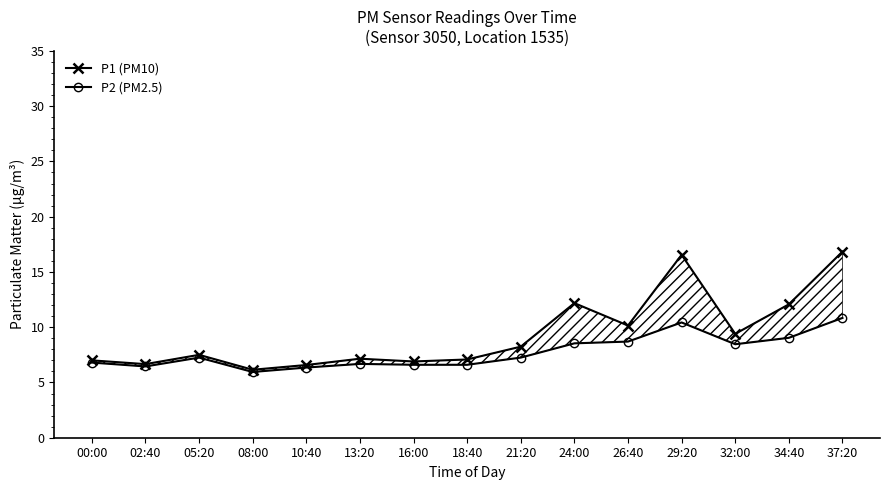

Is the value of P1 (PM10) at 13:20 greater than the value of P2 (PM2.5) at 08:00?

Yes